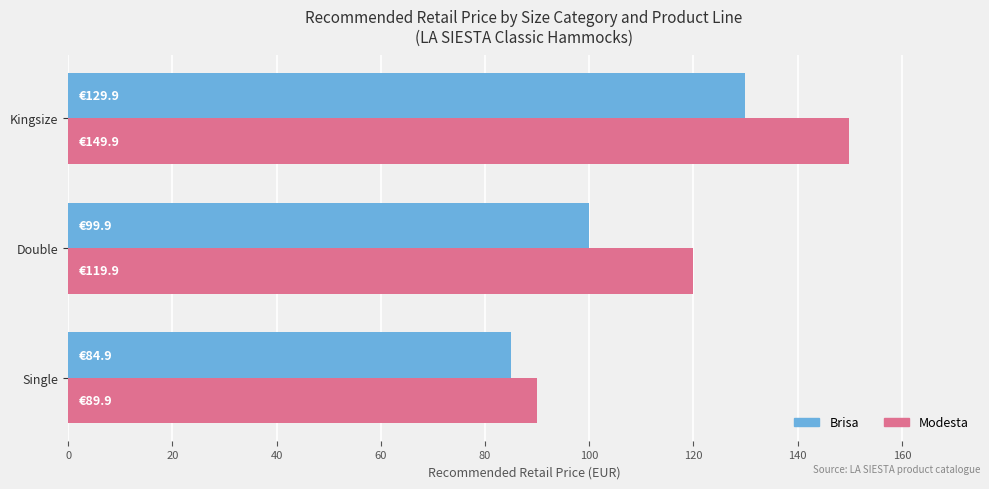

What is the difference between the Brisa values at Double and Kingsize?

30.0